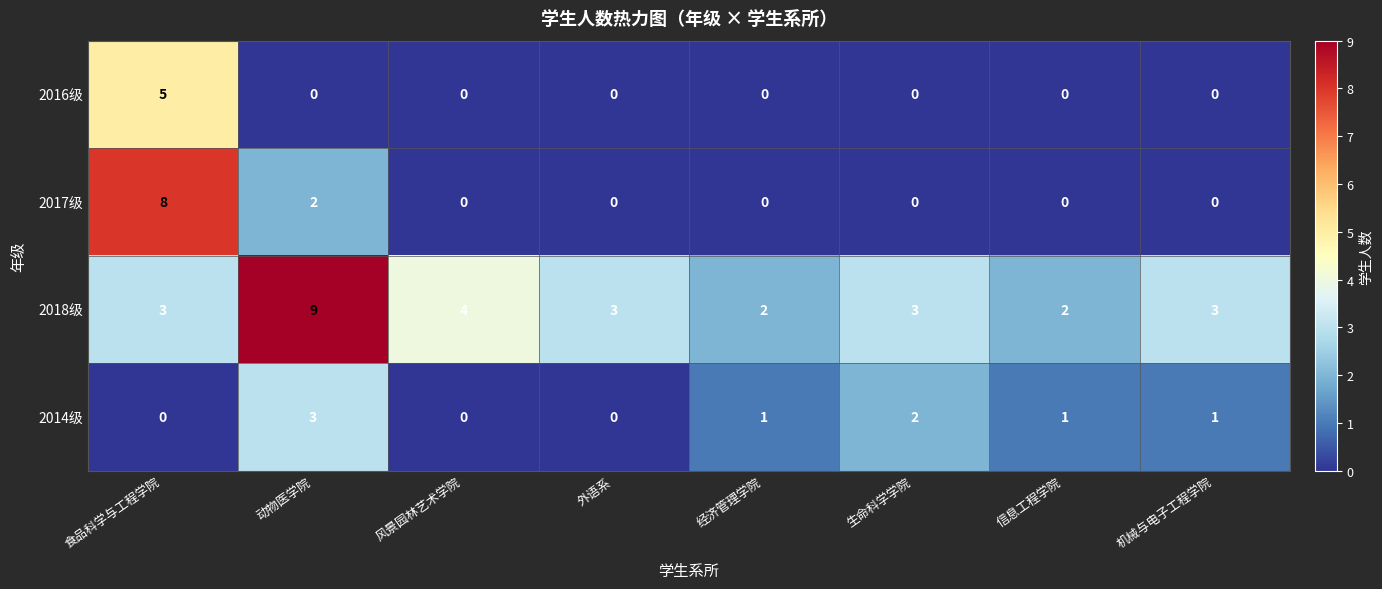

True or false: 2018级 has a value of 4 at 风景园林艺术学院.

True